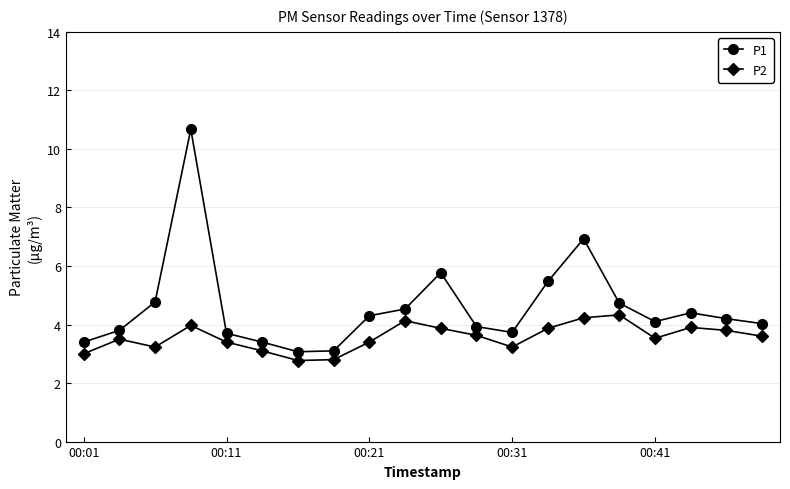

True or false: P2 and P1 intersect in this chart.

False